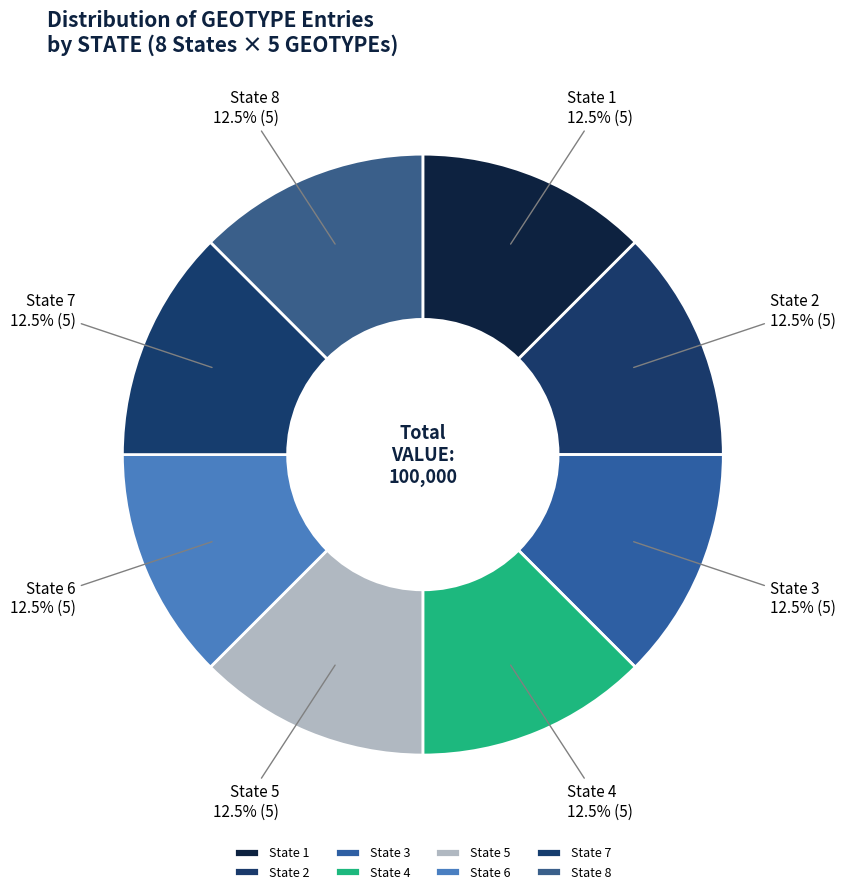

What percentage do State 8 and State 3 together represent?

25.0%